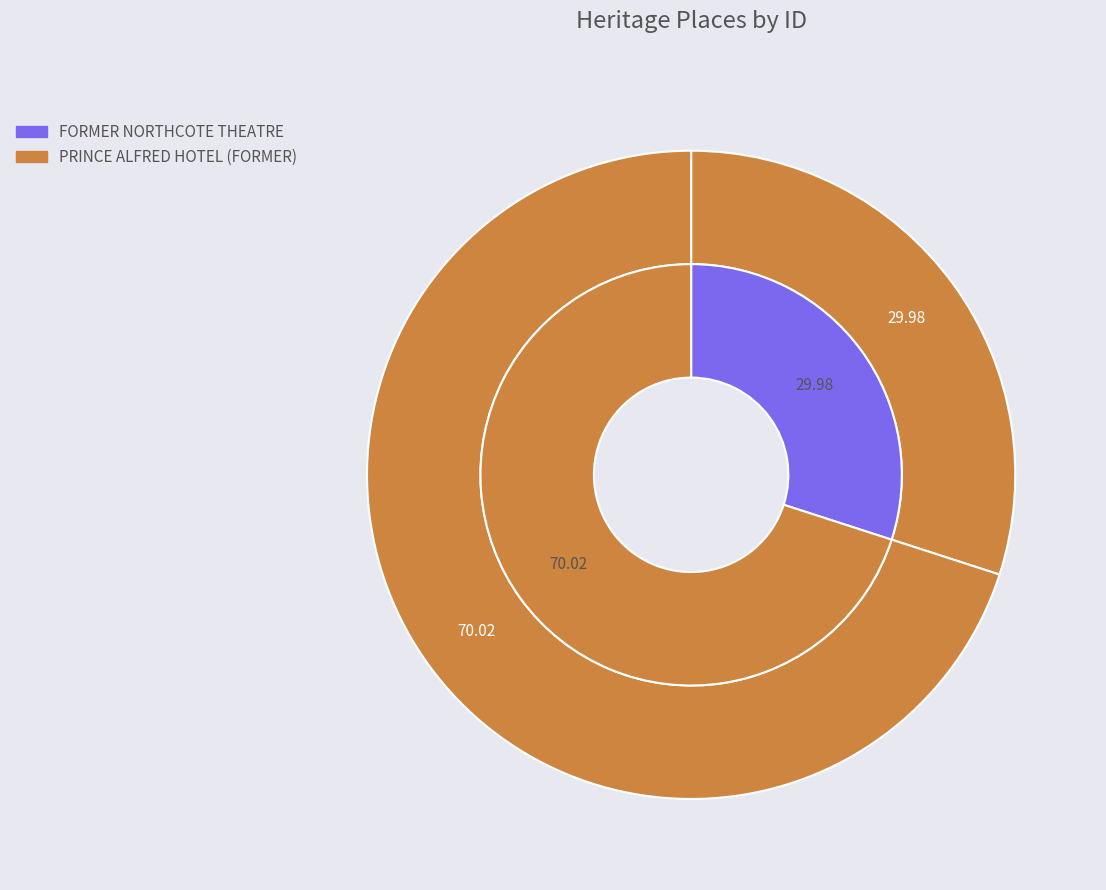

What is the majority slice?

PRINCE ALFRED HOTEL (FORMER)